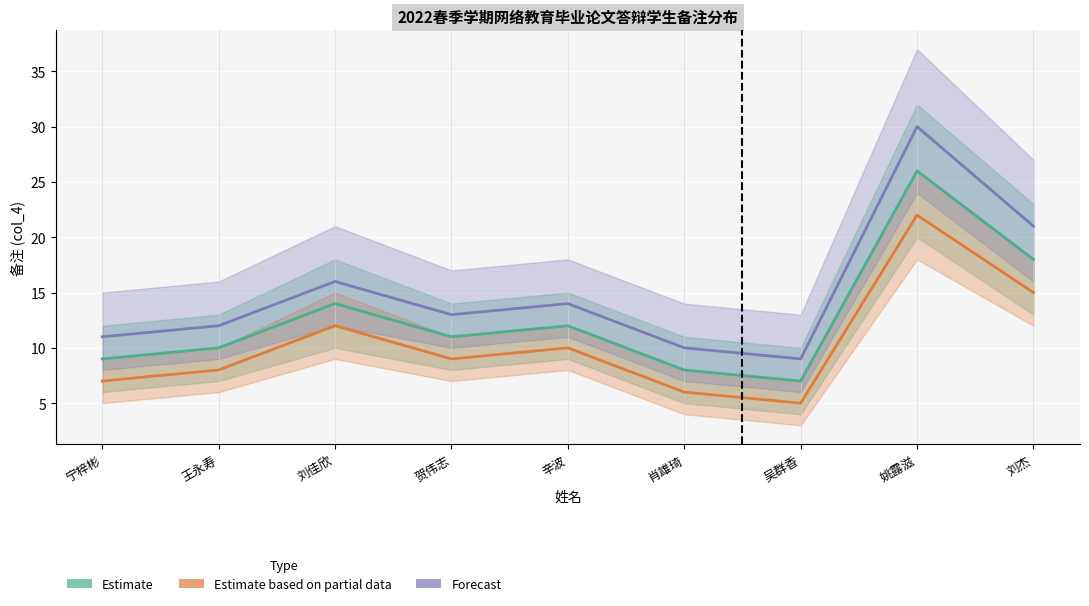

Reading right to left, extract all data points from this chart.

Estimate: 刘杰=18	姚露滋=26	吴群香=7	肖雄琦=8	辛波=12	贺伟志=11	刘佳欣=14	王永寿=10	宁梓彬=9
Estimate based on partial data: 刘杰=15	姚露滋=22	吴群香=5	肖雄琦=6	辛波=10	贺伟志=9	刘佳欣=12	王永寿=8	宁梓彬=7
Forecast: 刘杰=21	姚露滋=30	吴群香=9	肖雄琦=10	辛波=14	贺伟志=13	刘佳欣=16	王永寿=12	宁梓彬=11